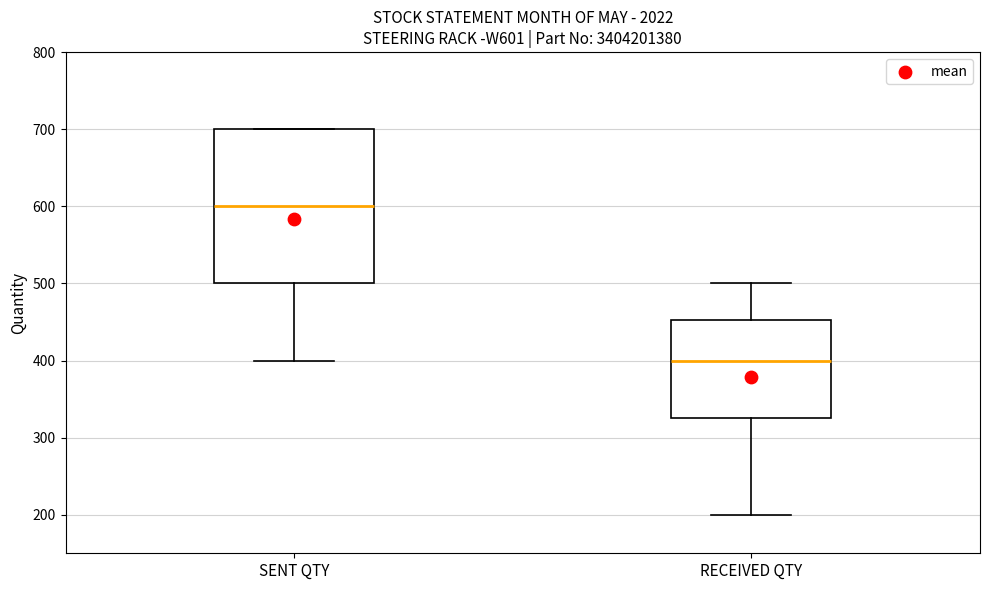

Comparing the boxes themselves (not the whiskers), which one is the tallest?

SENT QTY